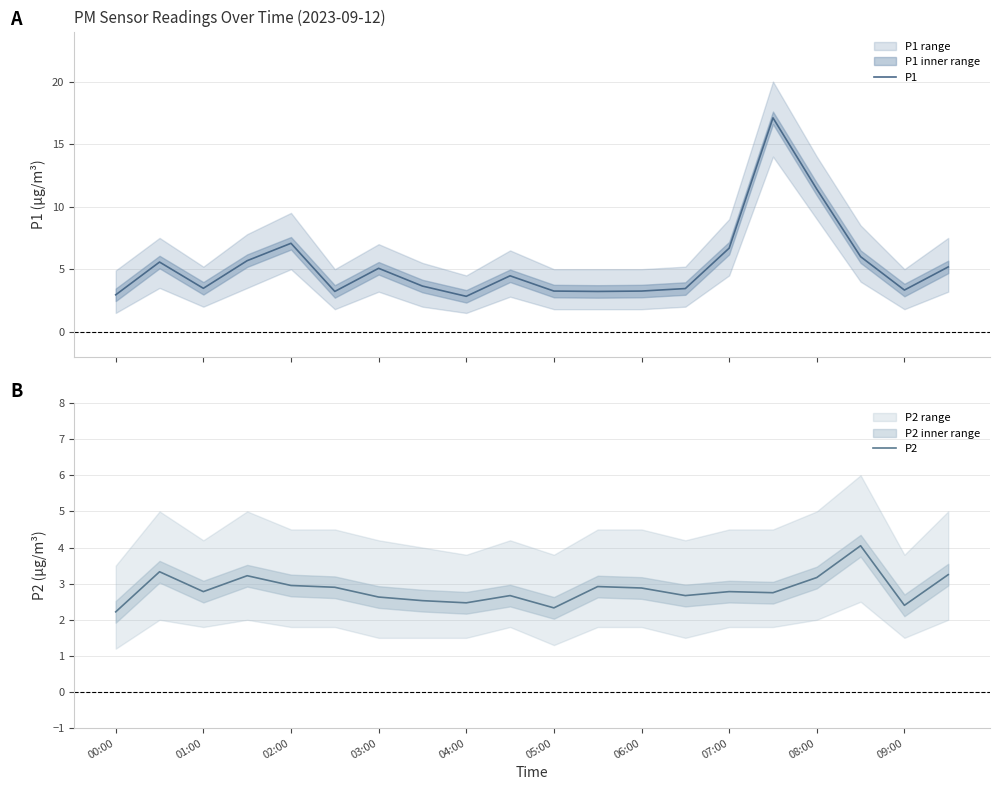

What is the maximum value for P1?

17.1